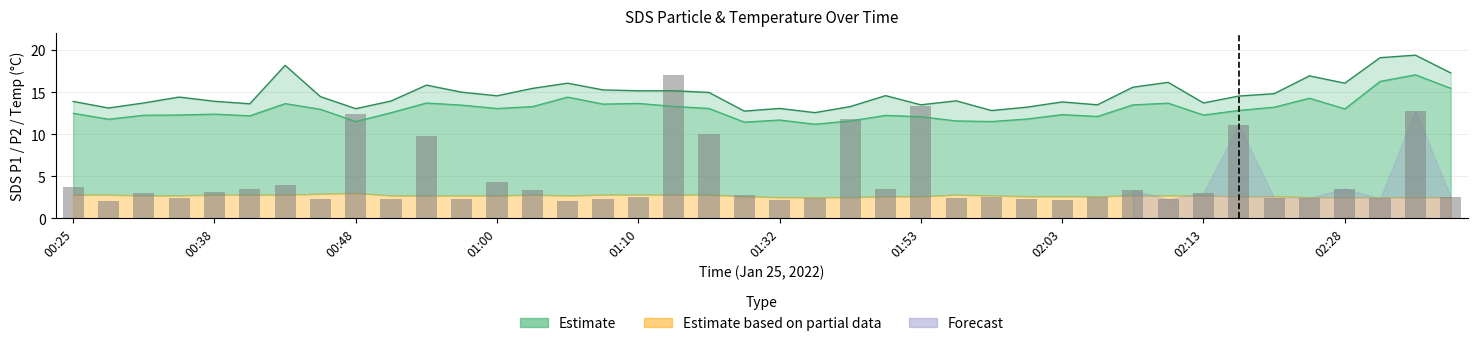

Which category has the highest value across all series?

02:33